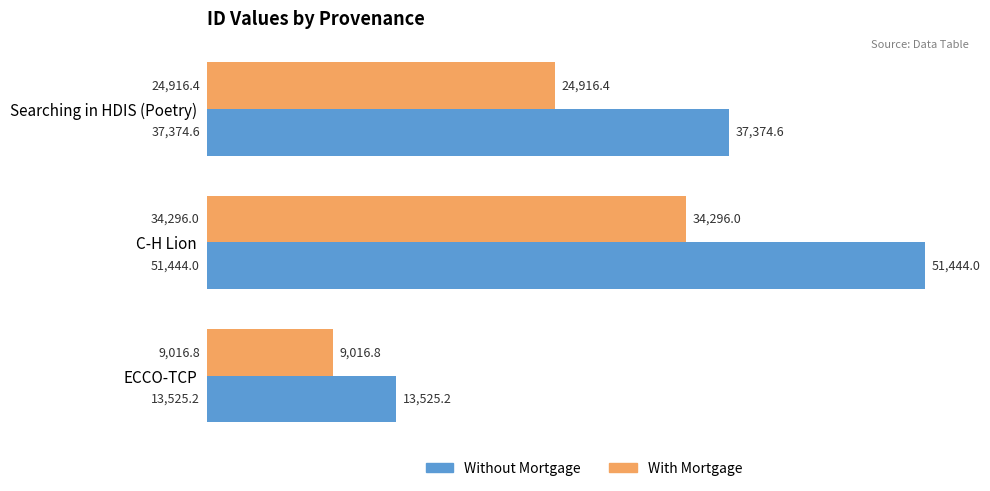

What is the total value across all series at C-H Lion?

85740.0